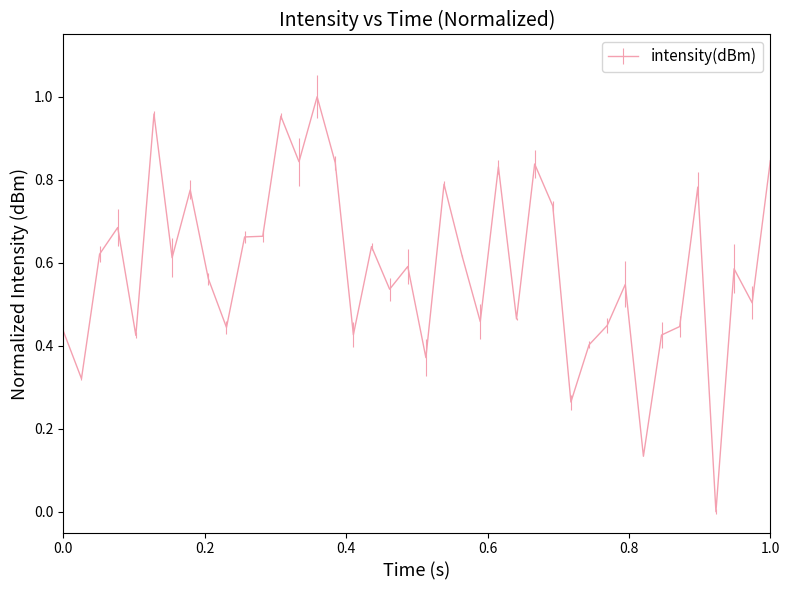

What is the sum of all values?

23.5